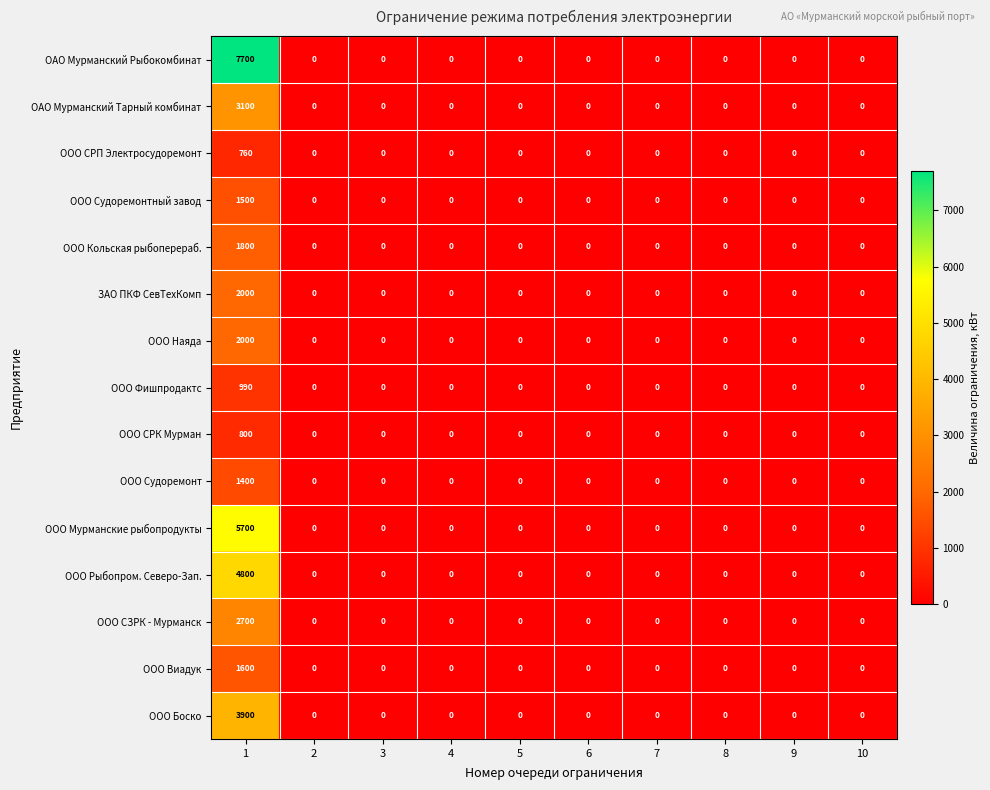

What is the sum of all ООО Фишпродактс values?

990